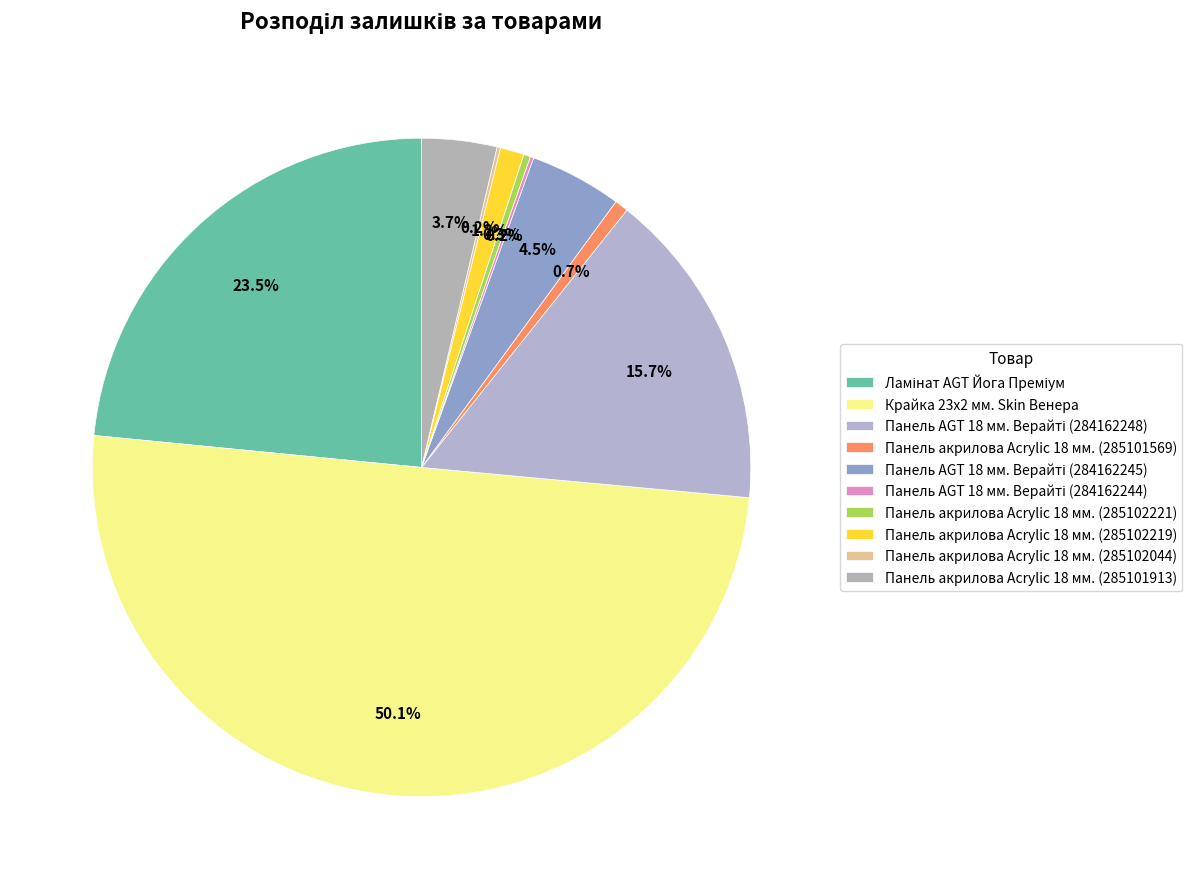

What percentage is the Панель акрилова Acrylic 18 мм. (285101569) slice, to the nearest percent?

1%